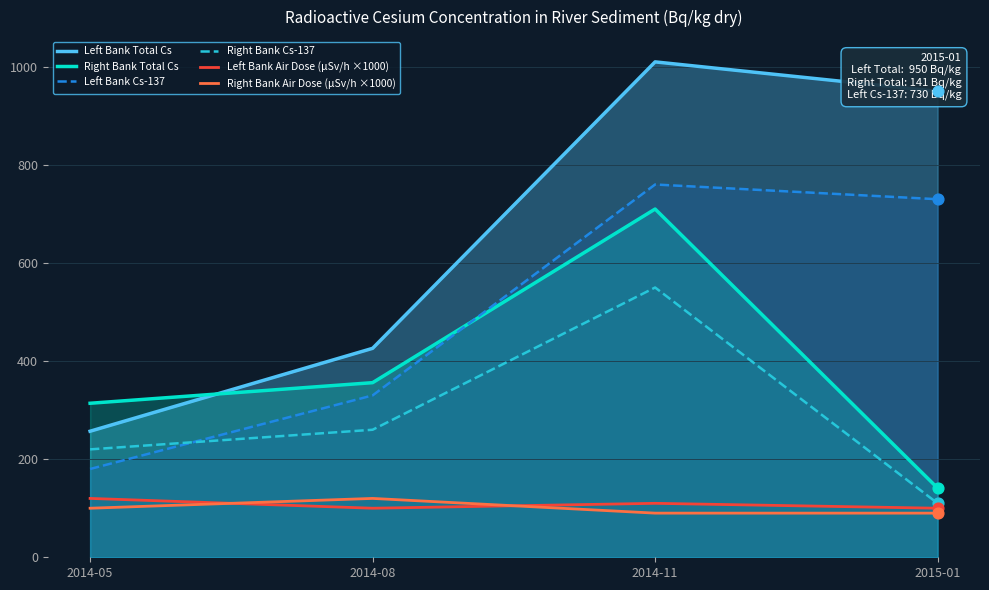

At how many categories does at least one series exceed 389?

3